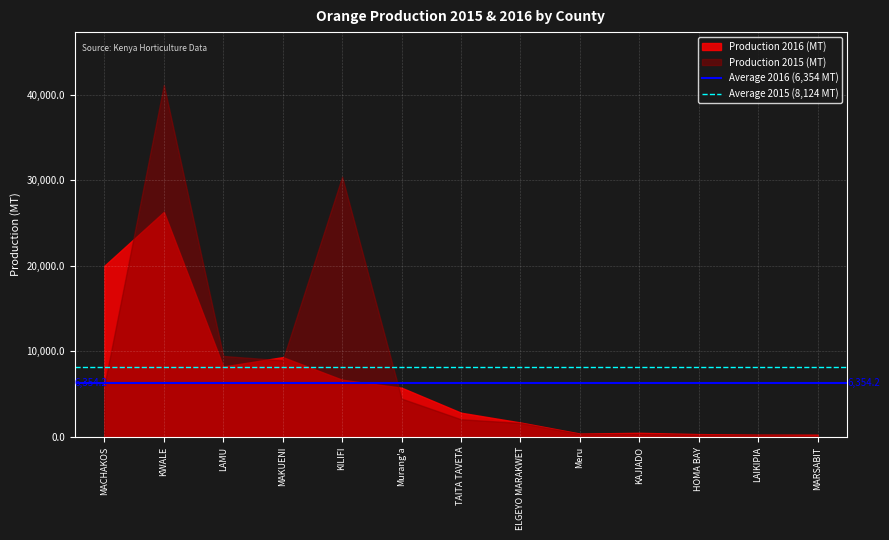

Which series changed the most between MACHAKOS and KWALE?

Production 2015 (MT)